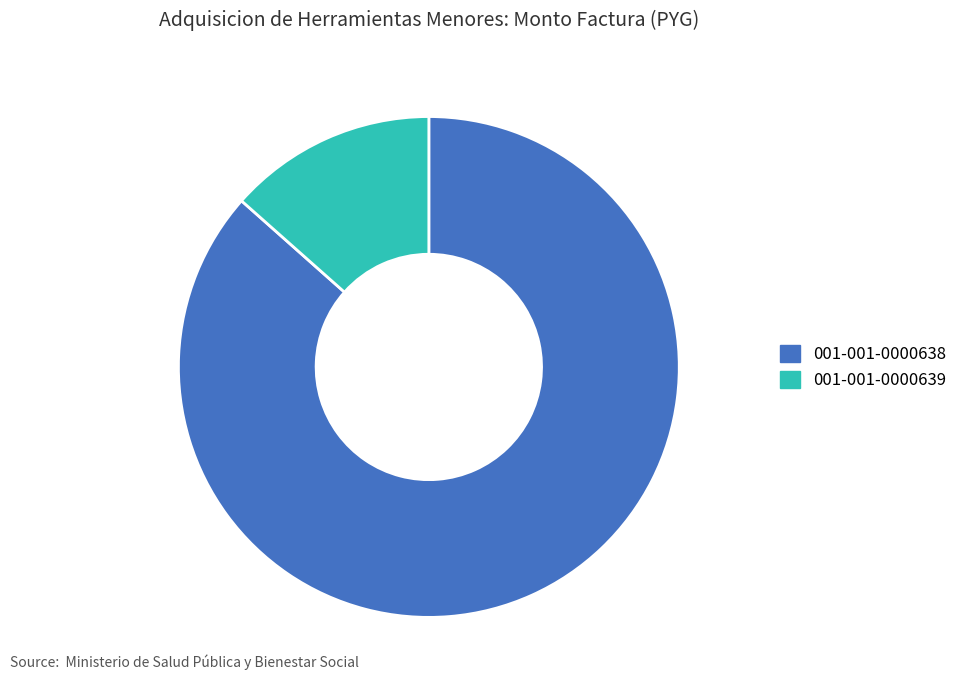

Approximately how many times larger is the value at 001-001-0000638 compared to 001-001-0000639?

6.4